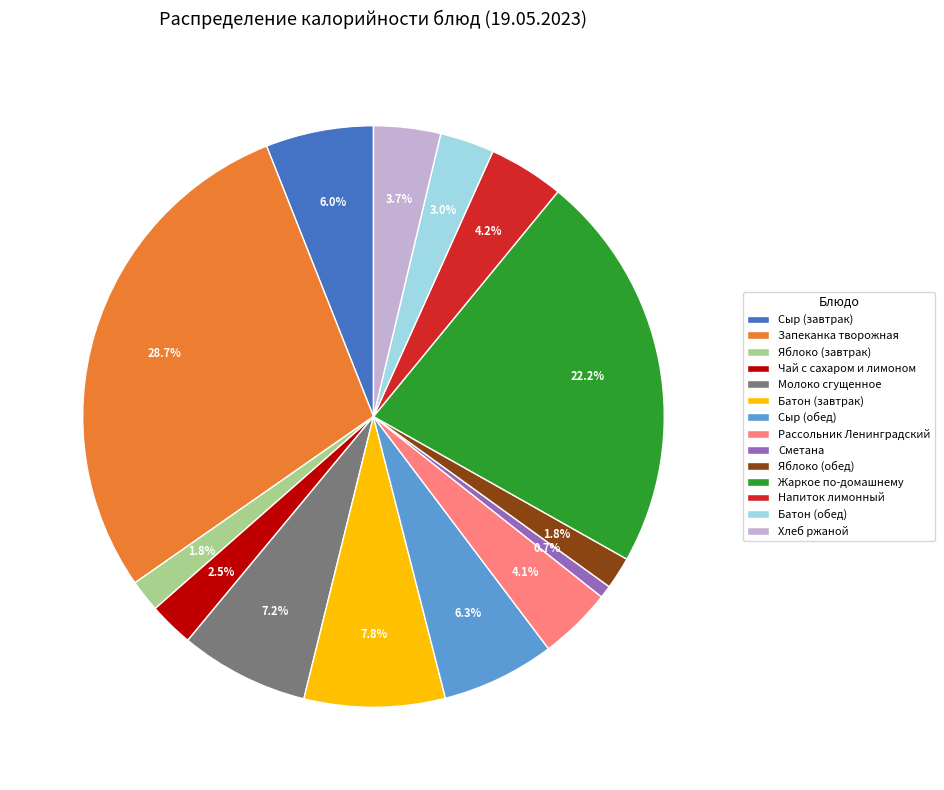

Count the number of slices in the pie.

14